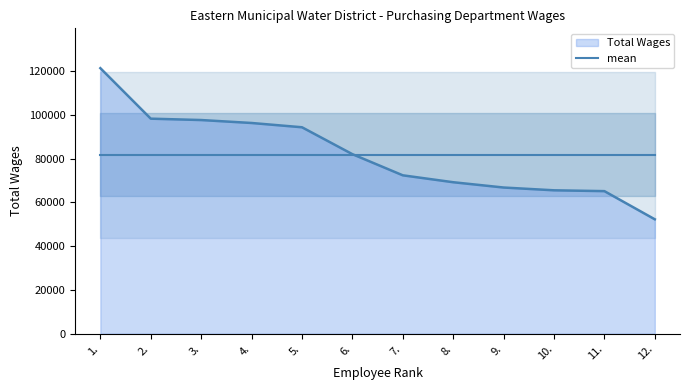

What is the value of the 3rd point from the left?

97579